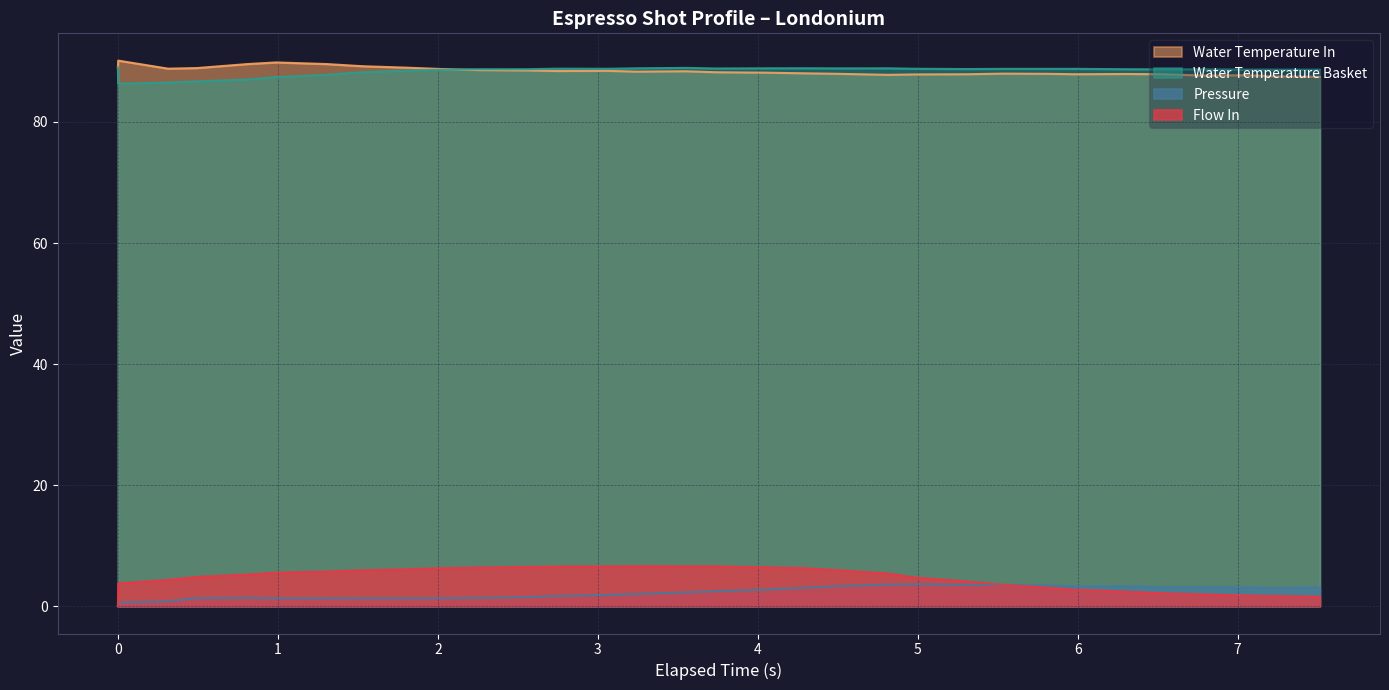

What is the value of the pressure point at the 18th from the left?

2.8